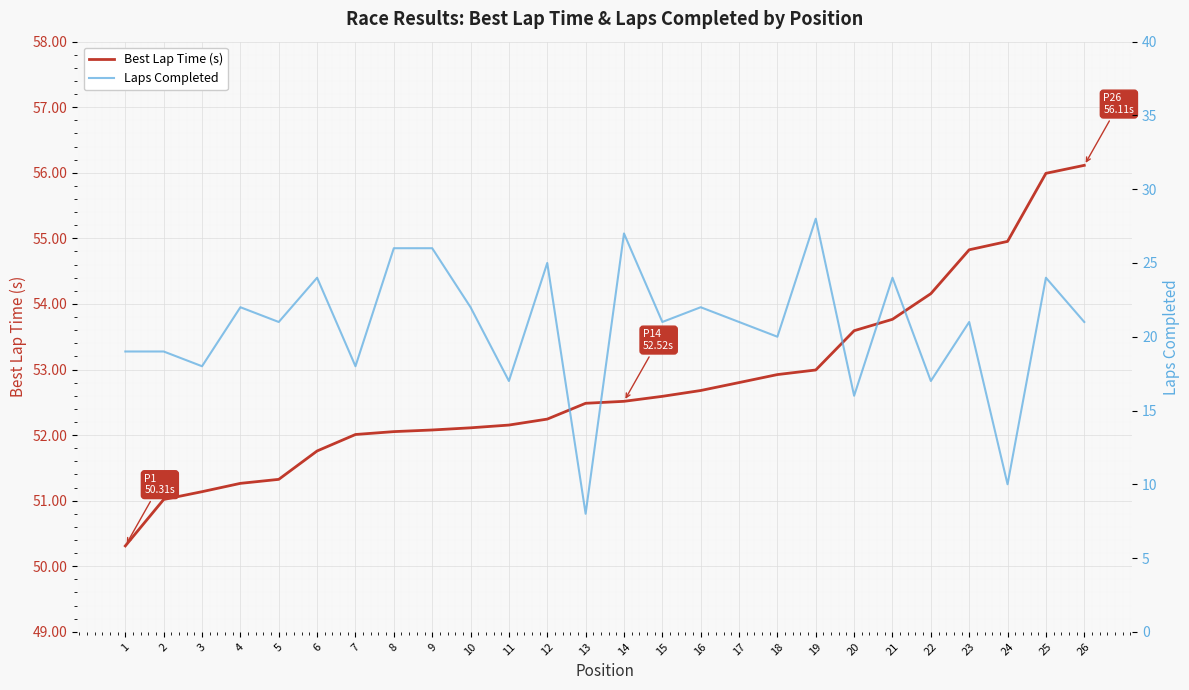

Which category has the lowest value across all series?

13